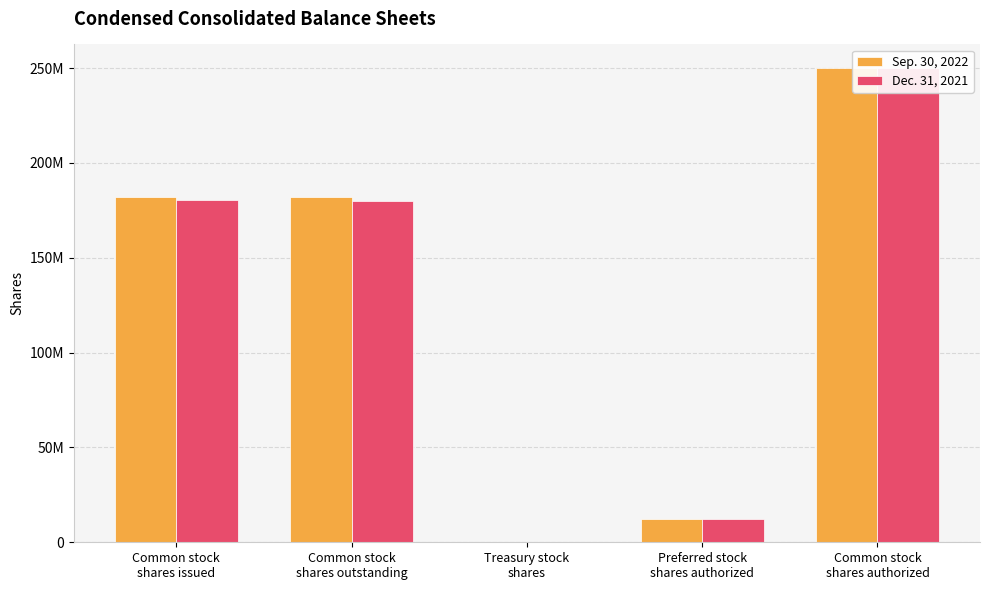

At which category is the sum across all series the highest?

Common stock
shares authorized